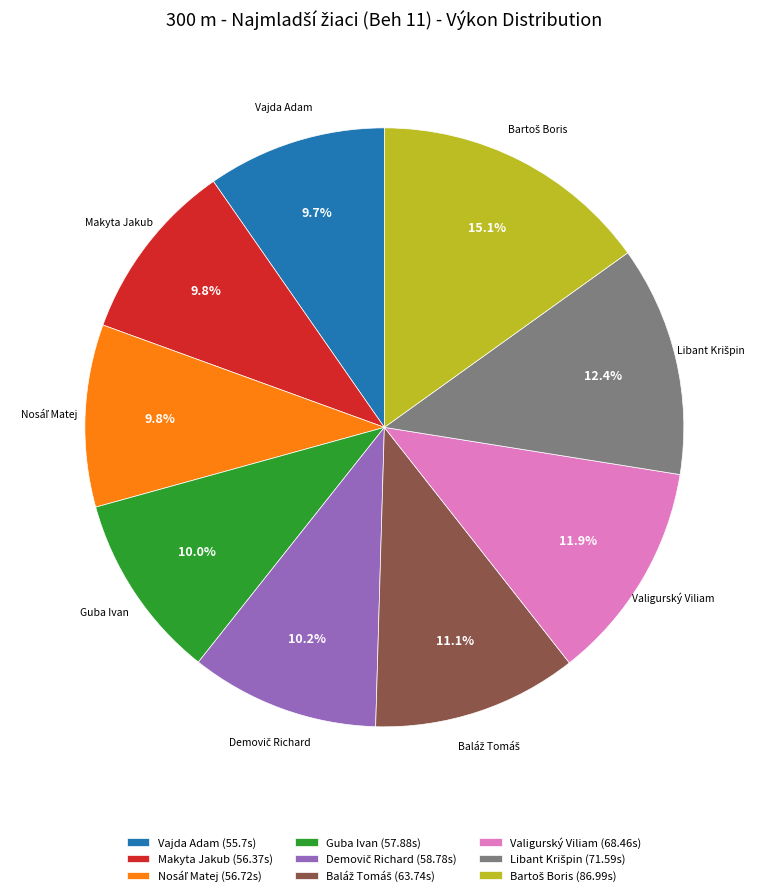

What percentage do Guba Ivan and Makyta Jakub together represent?

19.8%